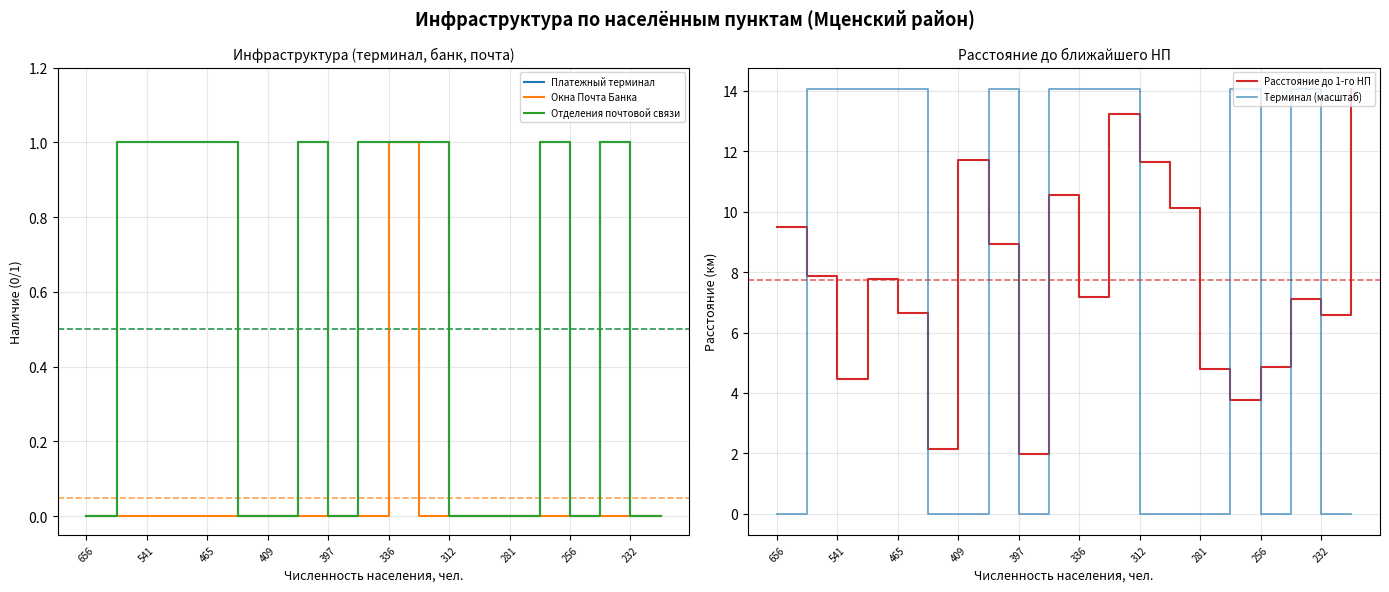

True or false: Терминал (масштаб) and Окна Почта Банка cross at least once.

False